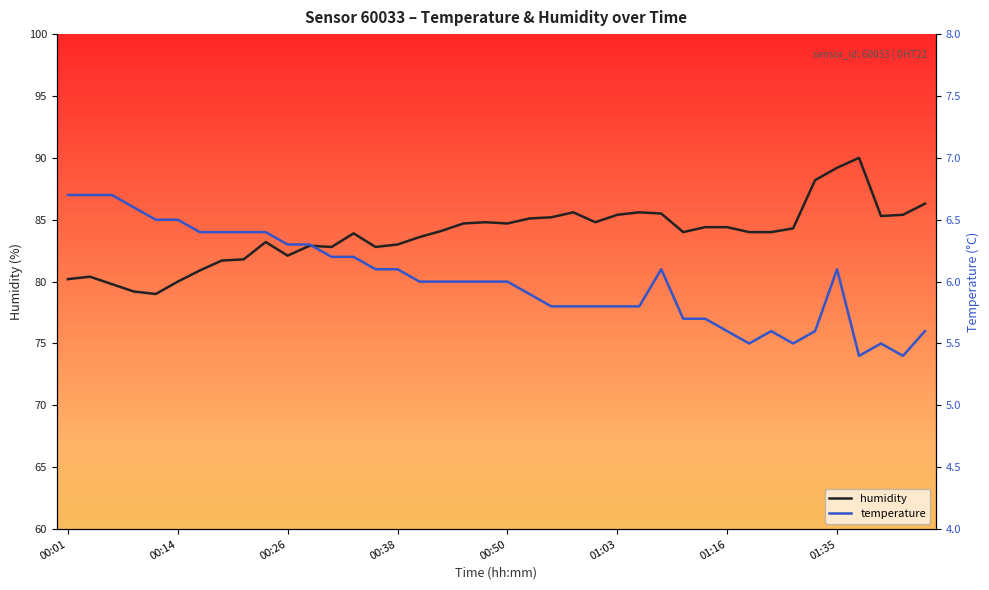

What is the sum of all temperature values?

240.7